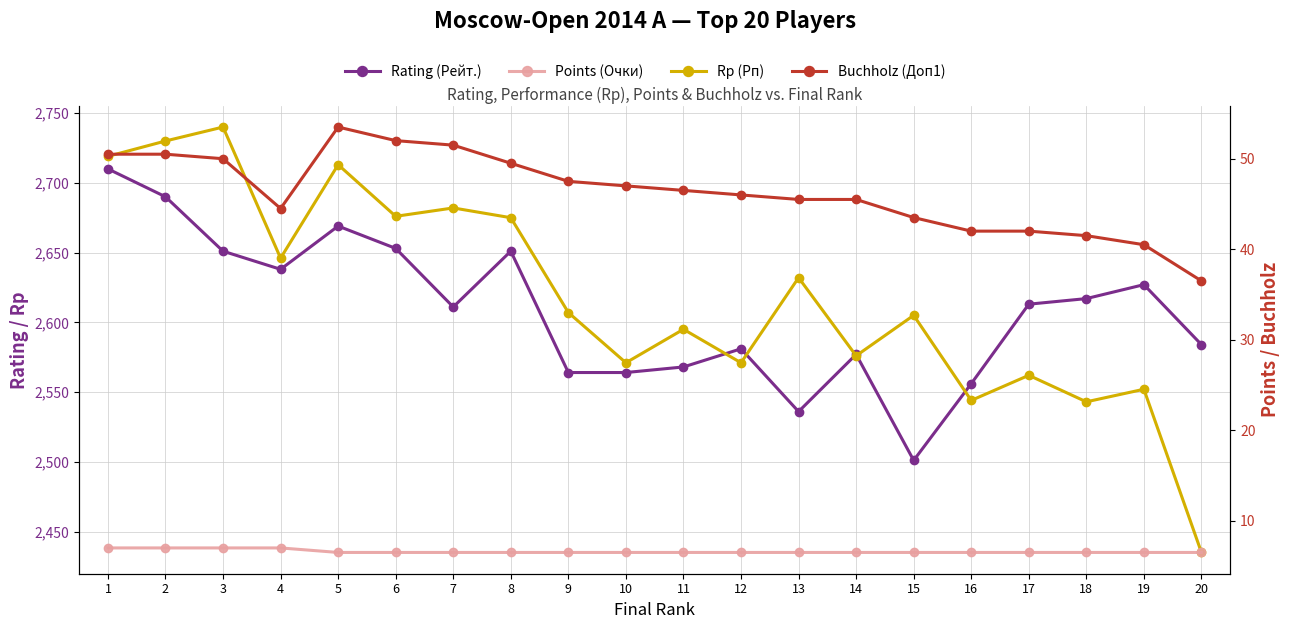

Is it true that Rp (Рп) equals 1228.6 at 6?

False